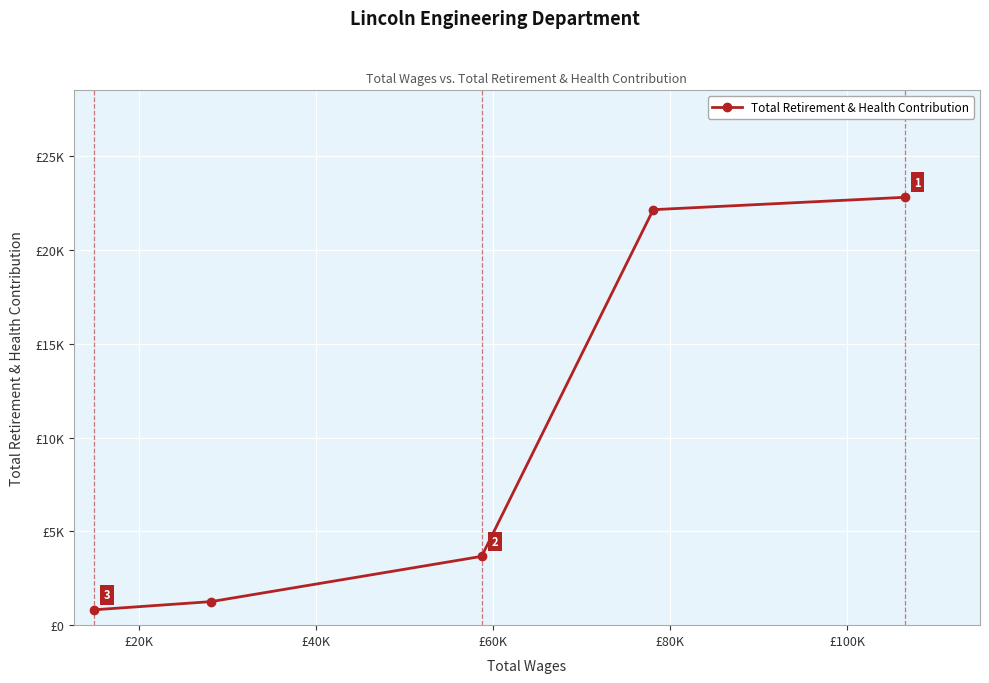

What is the average value?

10139